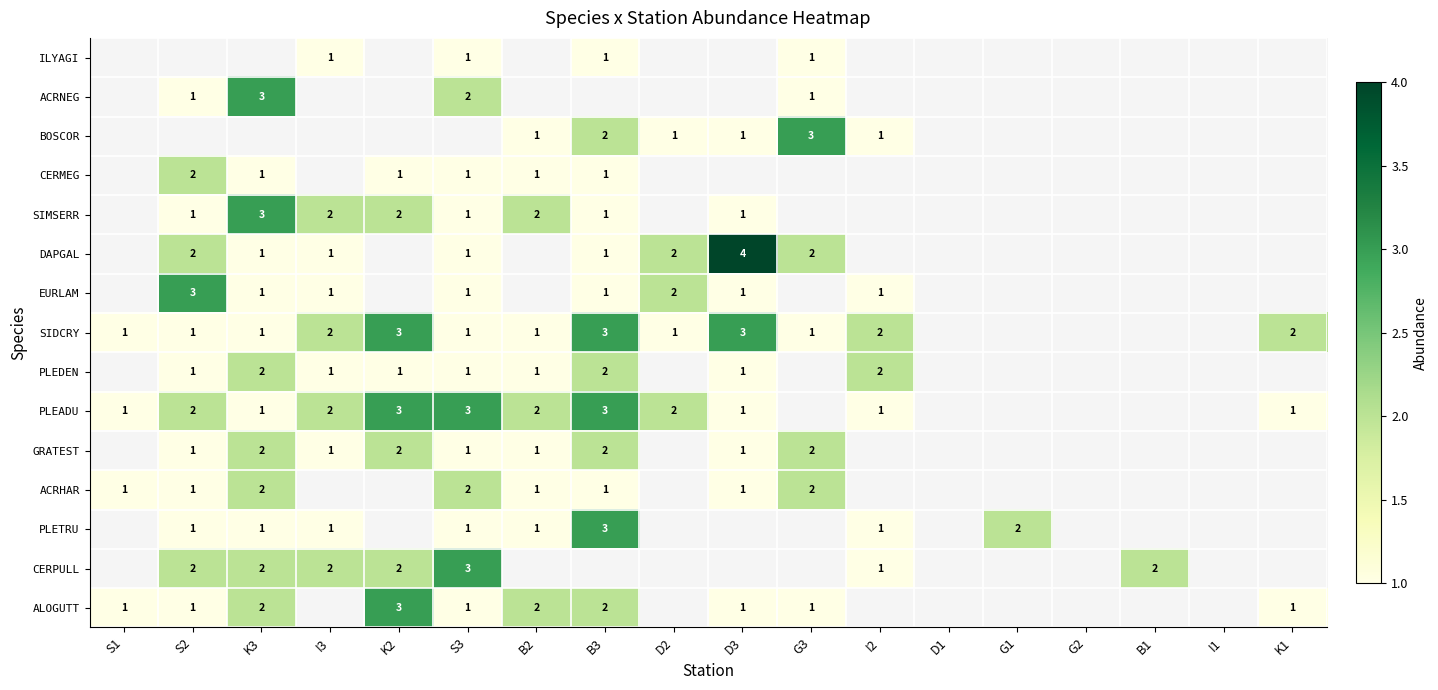

The value of ACRHAR at S2 is 1. True or false?

True